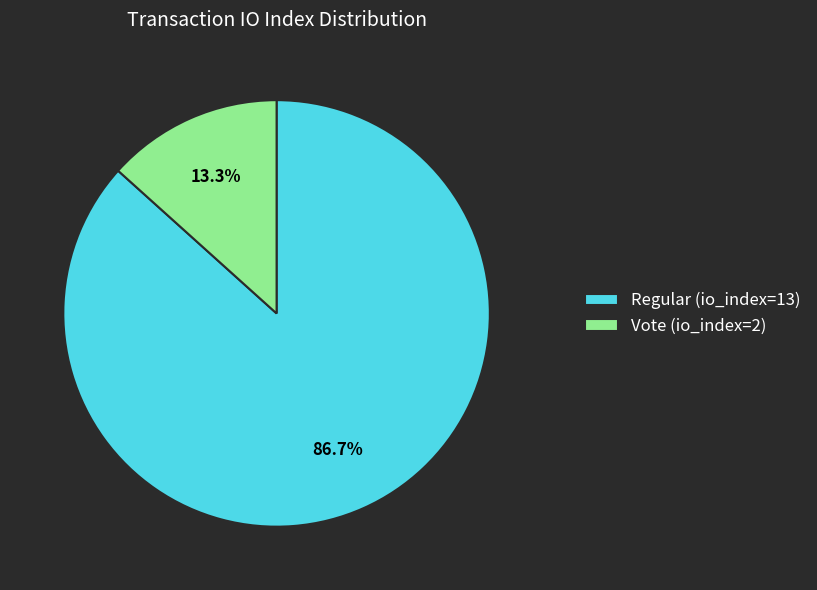

Combined, what portion of the pie is Regular (io_index=13) and Vote (io_index=2)?

100.0%